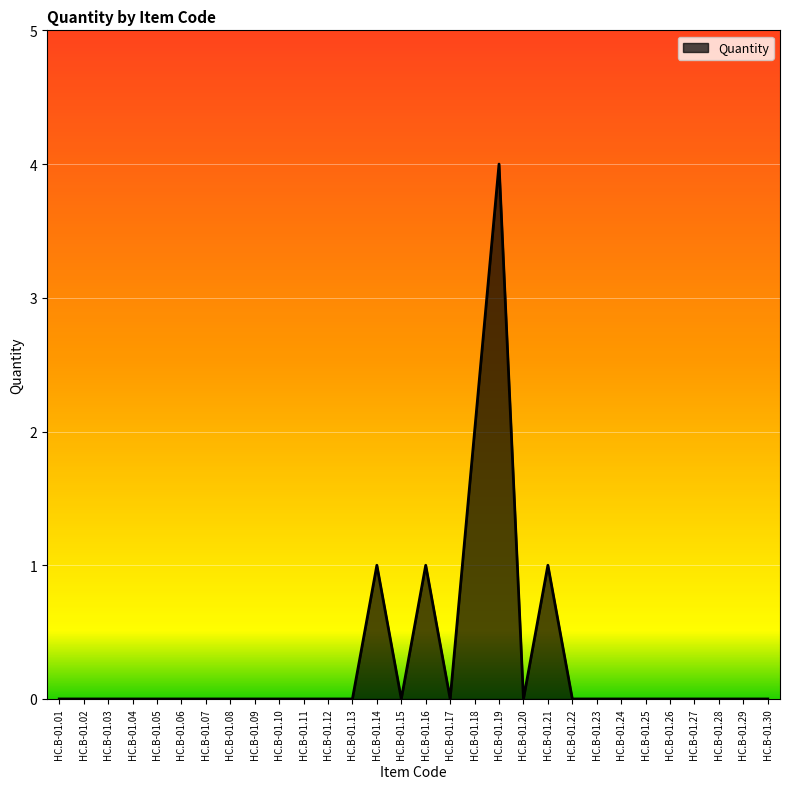

Where is the data nearest to the value 2?

HC.B-01.18